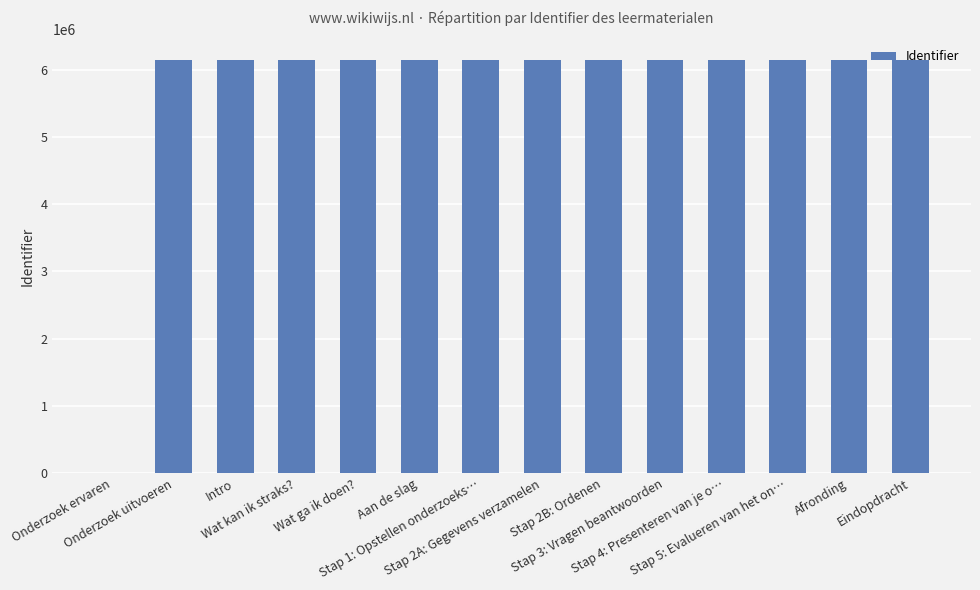

Which has a higher value, Afronding or Onderzoek ervaren?

Afronding